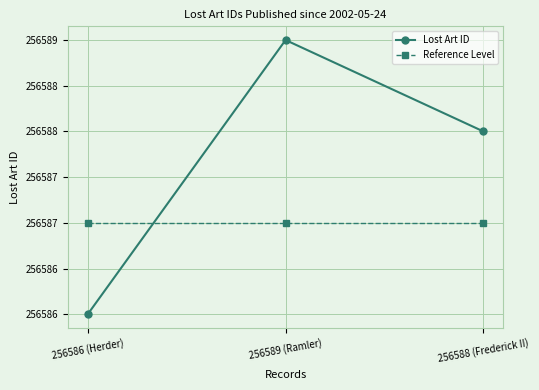

What is the average value of the Reference Level series?

256587